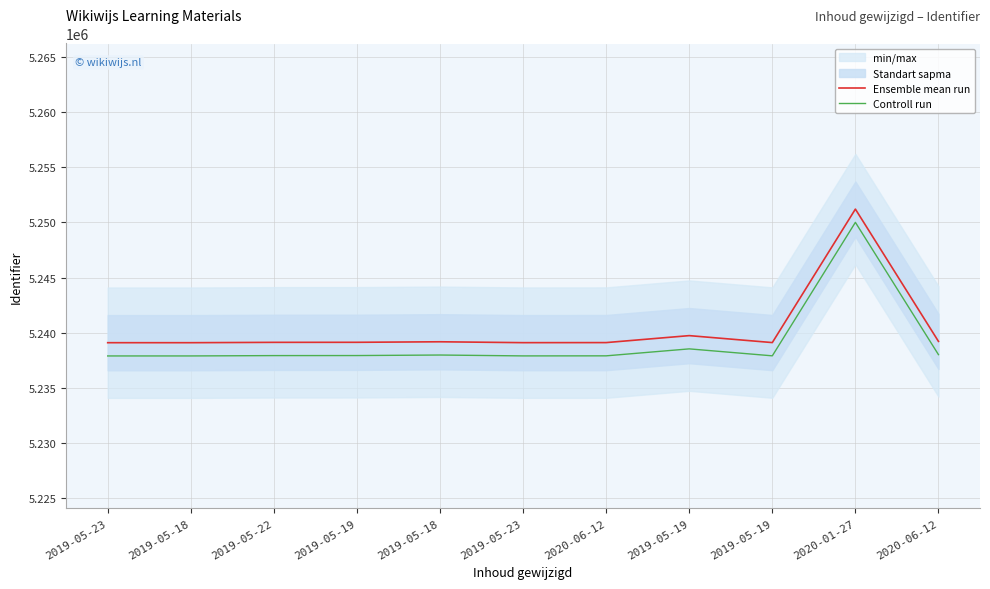

The Controll run series shows 1802877 at 2020-06-12. True or false?

False